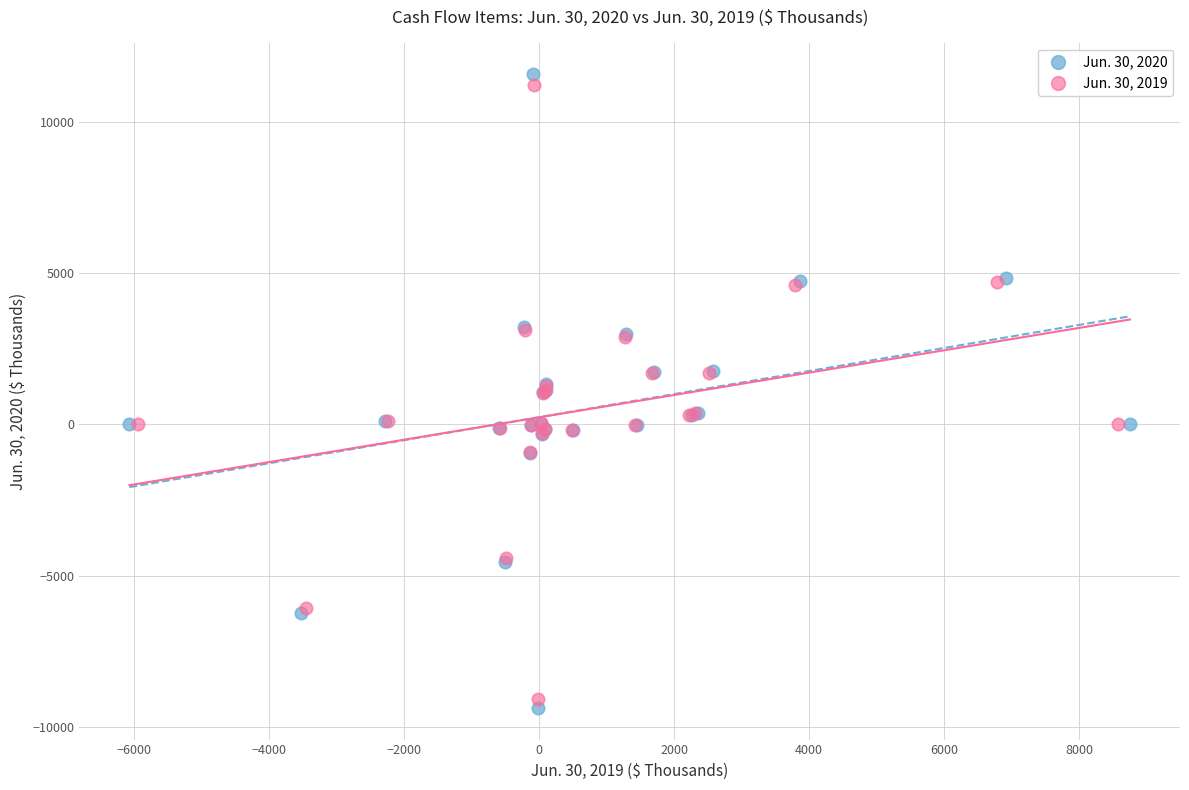

Which series has the largest Y range (max minus min)?

Jun. 30, 2020